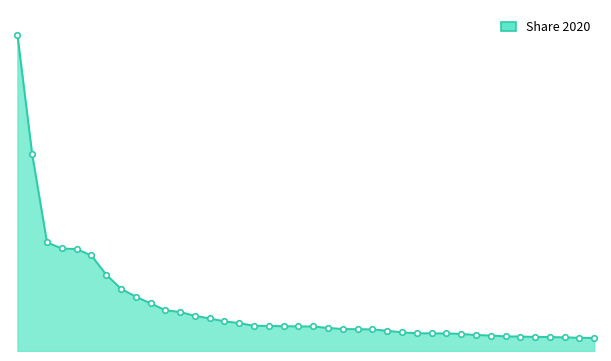

Does the chart display data point markers on the line(s)?

No